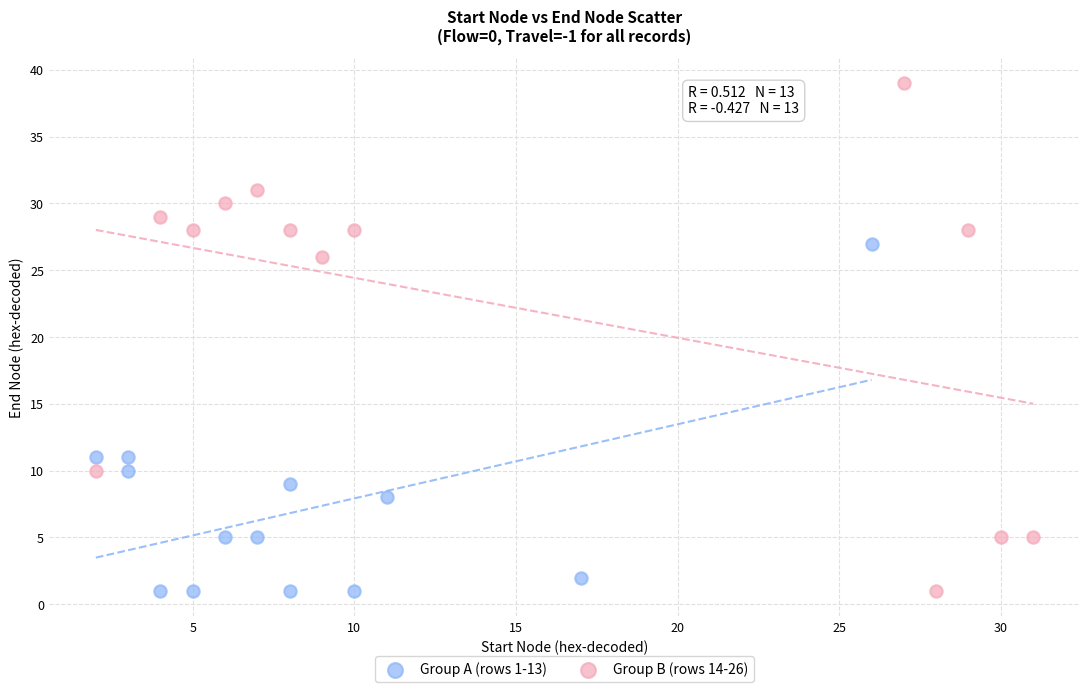

Which series reaches the maximum Y coordinate?

Group B (rows 14-26)